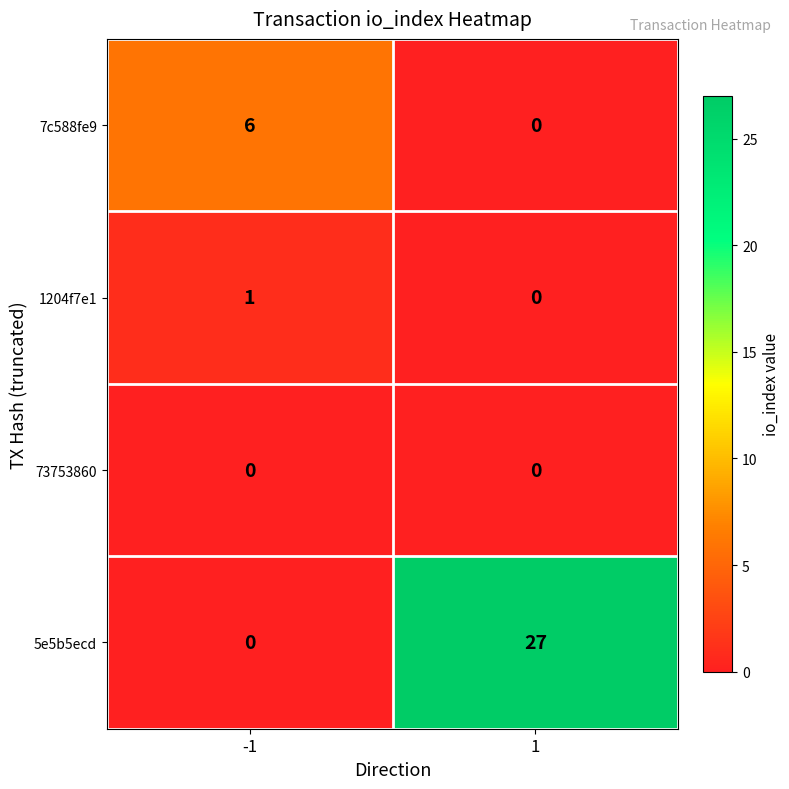

Reading left to right, list all the values displayed in this chart.

7c588fe9: -1=6	1=0
1204f7e1: -1=1	1=0
73753860: -1=0	1=0
5e5b5ecd: -1=0	1=27